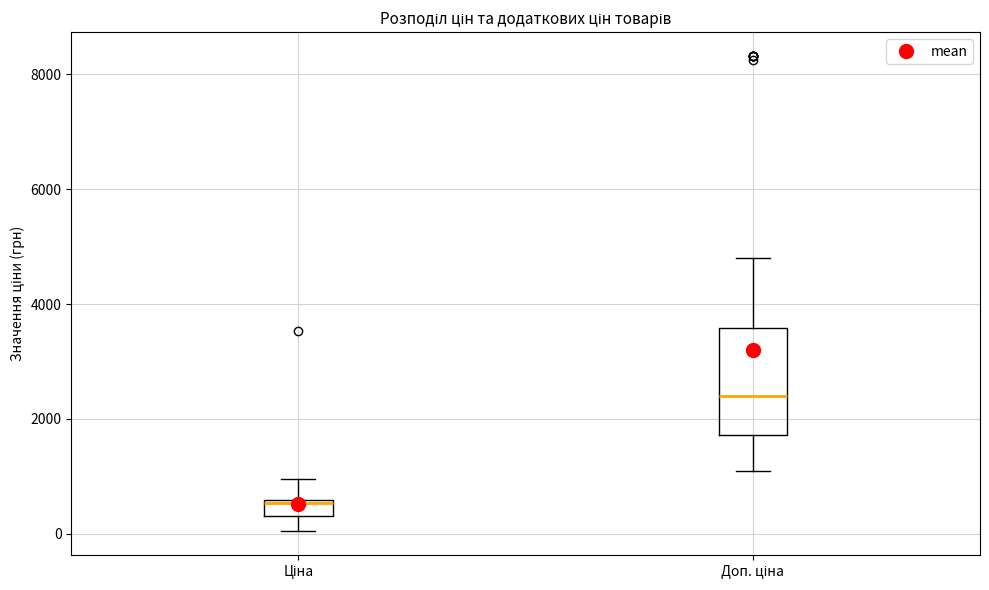

Which box is the tallest, from its lower edge to its upper edge?

Доп. ціна